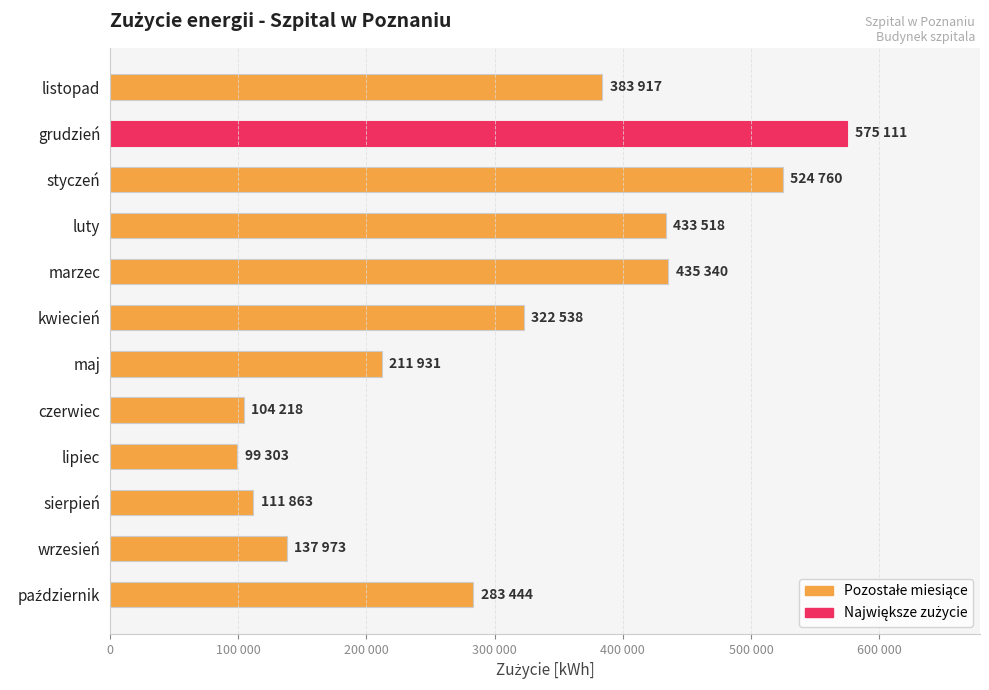

What is the minimum value shown in the chart?

99303